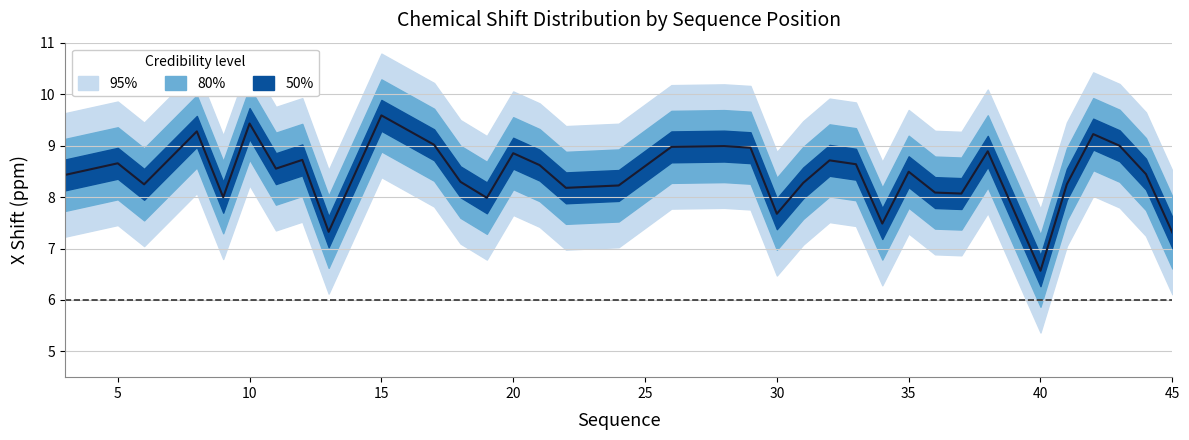

What is the value of the 7th point from the left?

8.6